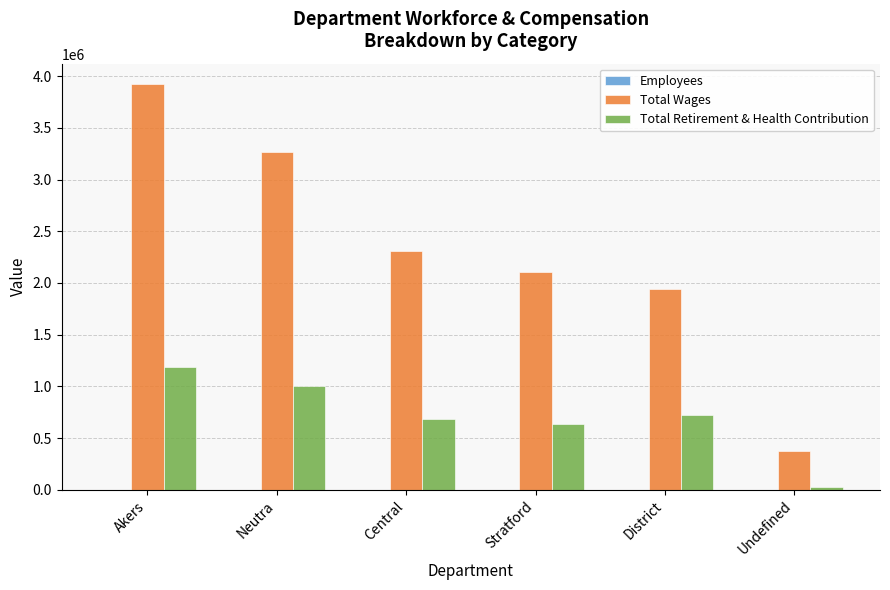

At which category does the chart reach its peak across all series?

Akers